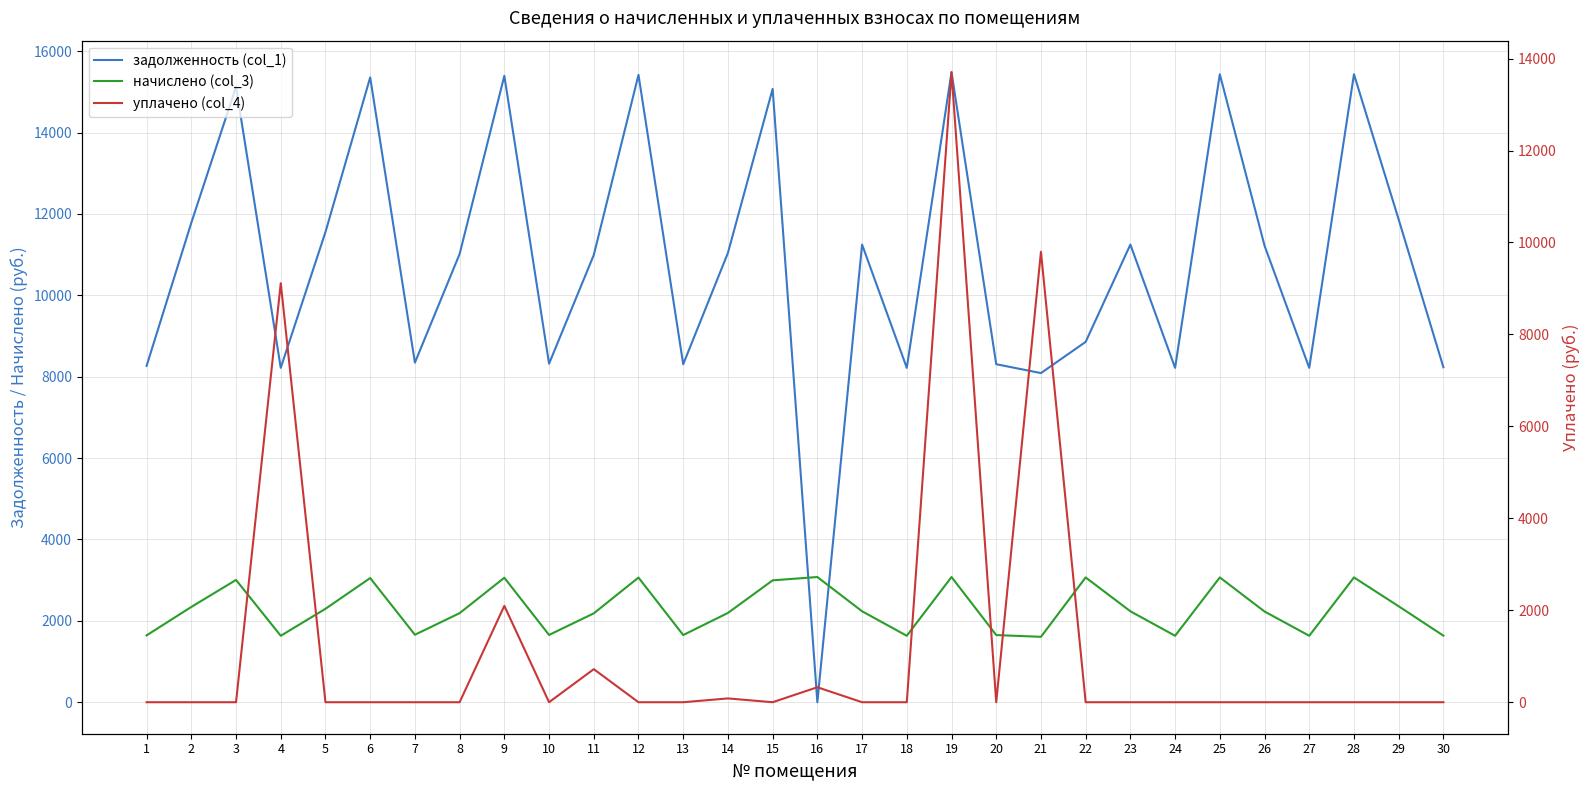

What is the highest value of the задолженность (col_1) series?

15485.0